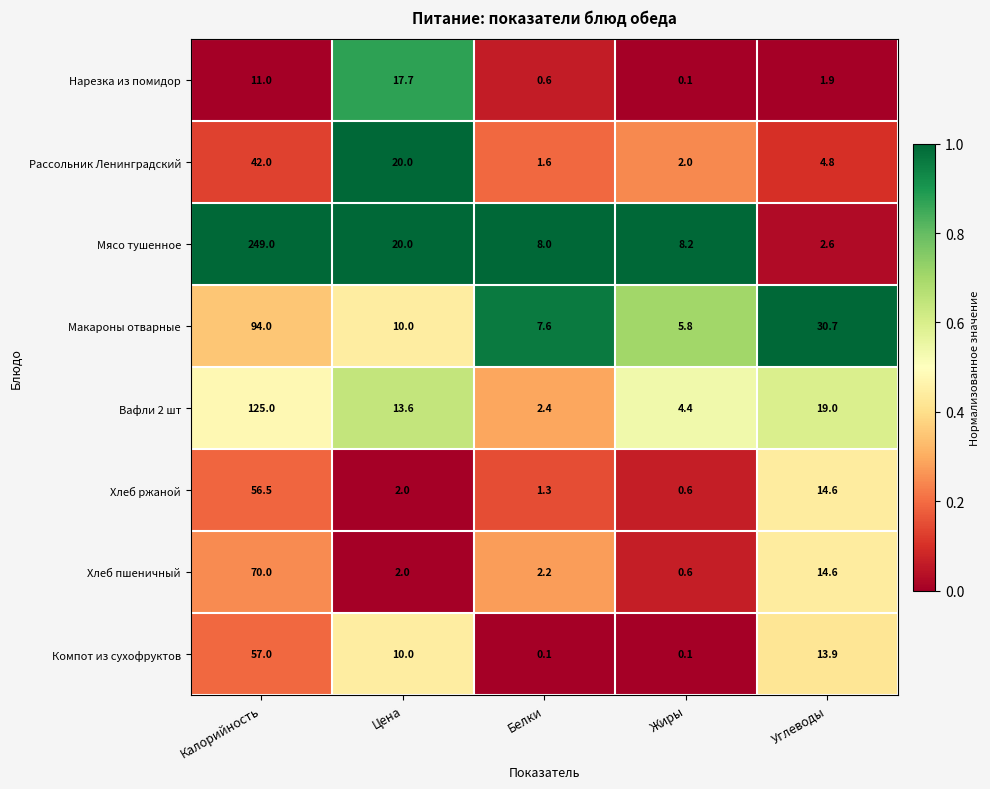

True or false: Мясо тушенное has a value of 426.3 at Калорийность.

False